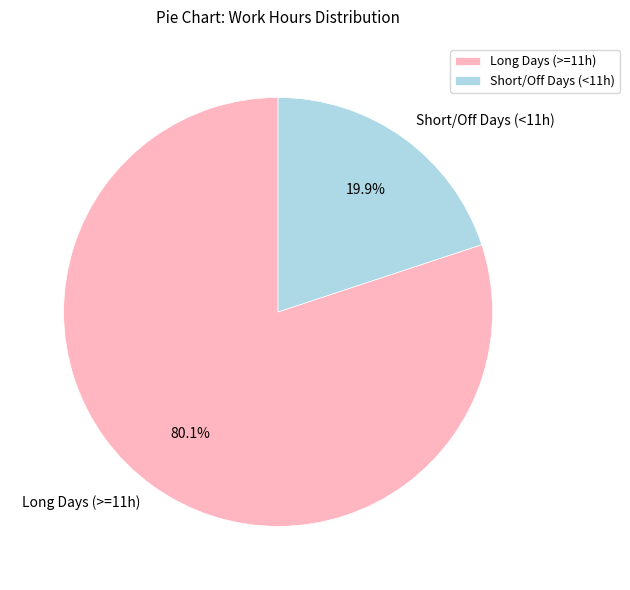

Which slice is the smallest?

Short/Off Days (<11h)